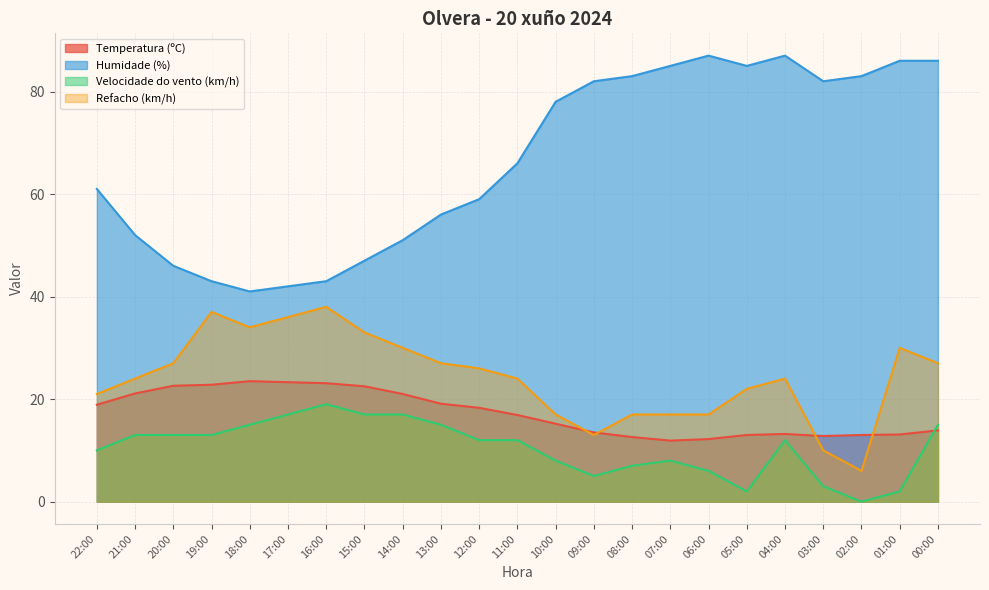

How many distinct data groups are displayed?

4